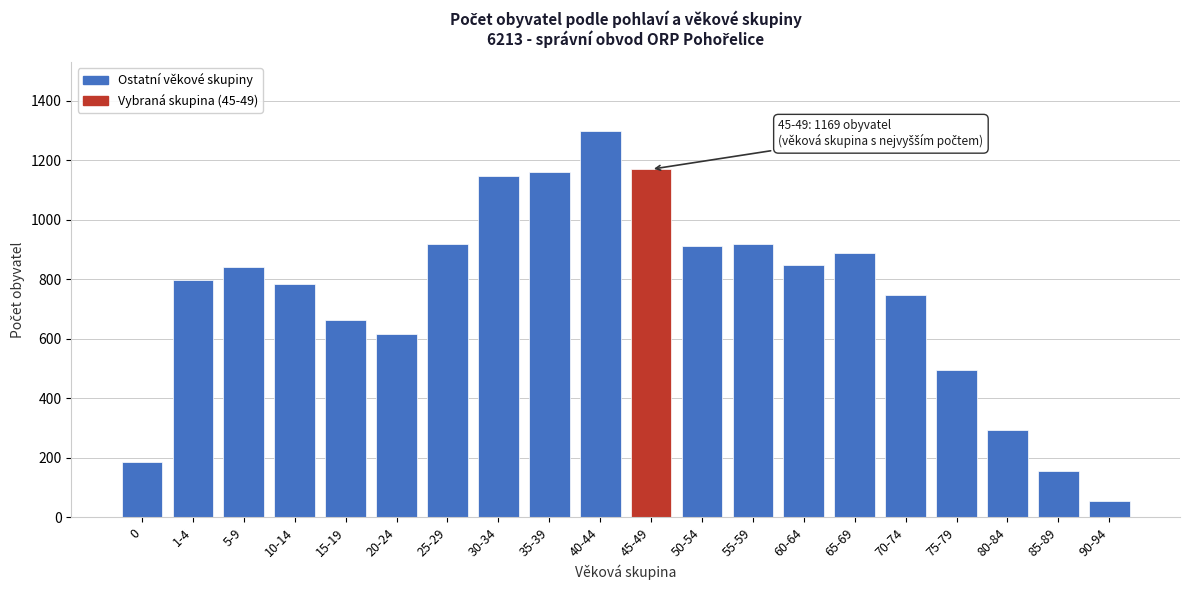

At which category does the chart reach its peak across all series?

40-44